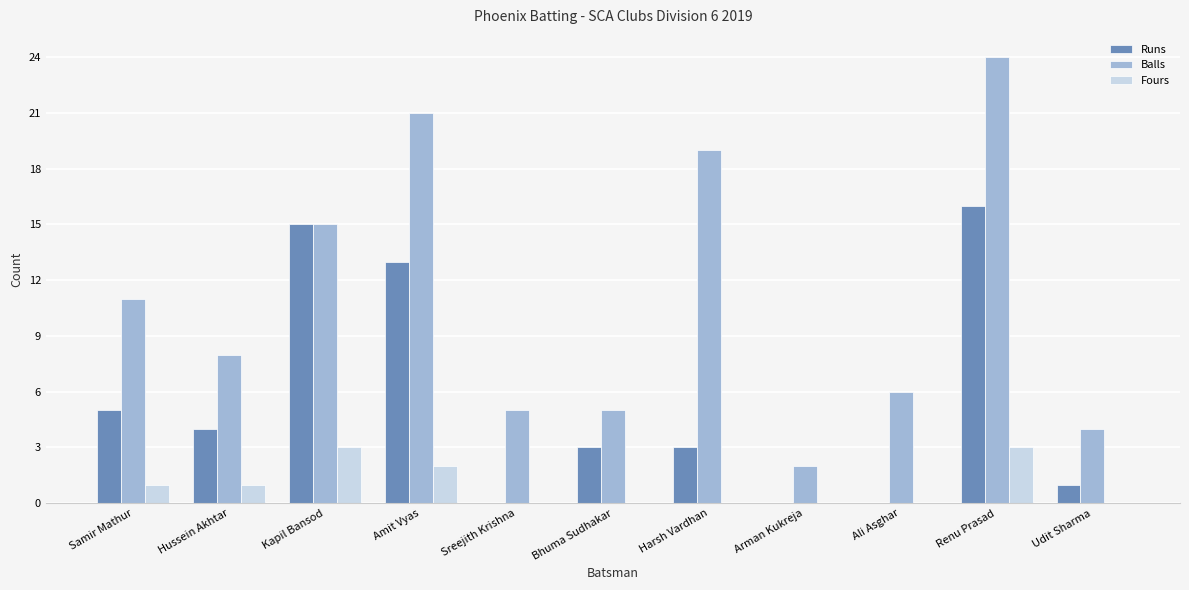

What is the sum of all Runs values?

60